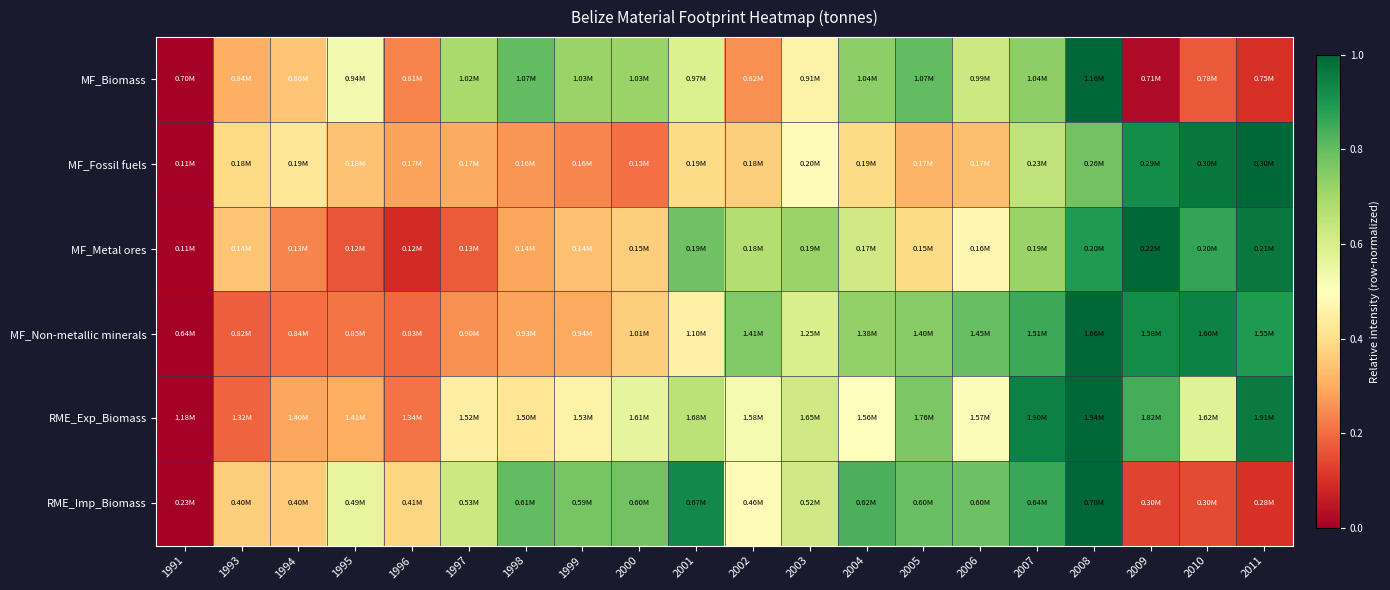

Reading left to right, extract all data points from this chart.

MF_Biomass: 1991=0.0	1993=0.3	1994=0.3	1995=0.5	1996=0.2	1997=0.7	1998=0.8	1999=0.7	2000=0.7	2001=0.6	2002=0.3	2003=0.5	2004=0.7	2005=0.8	2006=0.6	2007=0.7	2008=1.0	2009=0.0	2010=0.2	2011=0.1
MF_Fossil fuels: 1991=0.0	1993=0.4	1994=0.4	1995=0.3	1996=0.3	1997=0.3	1998=0.3	1999=0.2	2000=0.2	2001=0.4	2002=0.4	2003=0.5	2004=0.4	2005=0.3	2006=0.3	2007=0.6	2008=0.8	2009=0.9	2010=1.0	2011=1.0
MF_Metal ores: 1991=0.0	1993=0.3	1994=0.2	1995=0.2	1996=0.1	1997=0.2	1998=0.3	1999=0.3	2000=0.4	2001=0.8	2002=0.7	2003=0.7	2004=0.6	2005=0.4	2006=0.5	2007=0.7	2008=0.9	2009=1.0	2010=0.9	2011=1.0
MF_Non-metallic minerals: 1991=0.0	1993=0.2	1994=0.2	1995=0.2	1996=0.2	1997=0.3	1998=0.3	1999=0.3	2000=0.4	2001=0.5	2002=0.8	2003=0.6	2004=0.7	2005=0.7	2006=0.8	2007=0.9	2008=1.0	2009=0.9	2010=0.9	2011=0.9
RME_Exp_Biomass: 1991=0.0	1993=0.2	1994=0.3	1995=0.3	1996=0.2	1997=0.4	1998=0.4	1999=0.5	2000=0.6	2001=0.7	2002=0.5	2003=0.6	2004=0.5	2005=0.8	2006=0.5	2007=0.9	2008=1.0	2009=0.8	2010=0.6	2011=1.0
RME_Imp_Biomass: 1991=0.0	1993=0.4	1994=0.4	1995=0.6	1996=0.4	1997=0.6	1998=0.8	1999=0.8	2000=0.8	2001=0.9	2002=0.5	2003=0.6	2004=0.8	2005=0.8	2006=0.8	2007=0.9	2008=1.0	2009=0.1	2010=0.1	2011=0.1